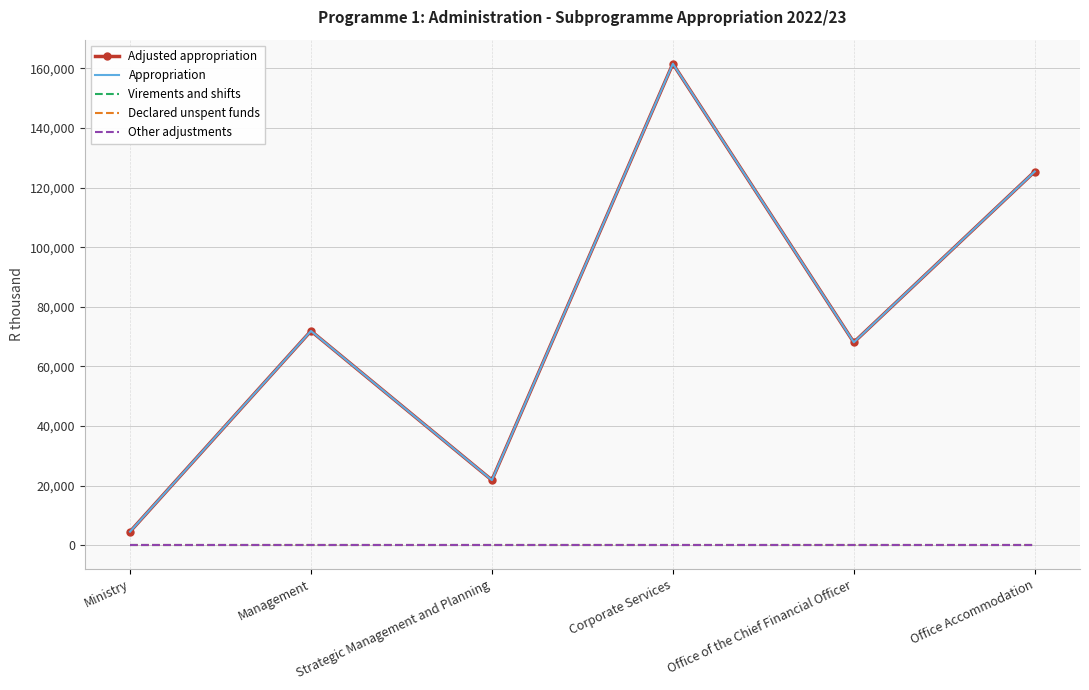

In Adjusted appropriation, how many points are lower than both neighbors (excluding endpoints)?

2